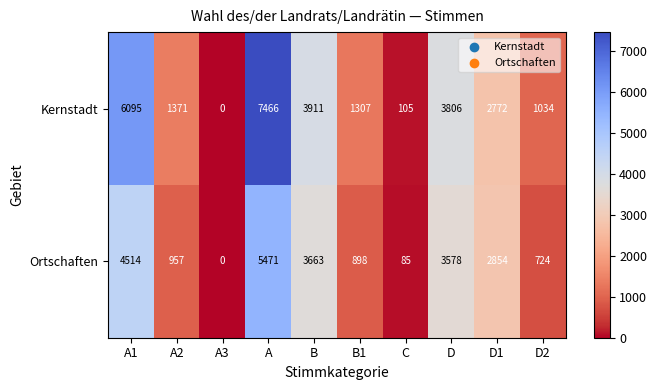

Which series has the largest total across all categories?

Kernstadt